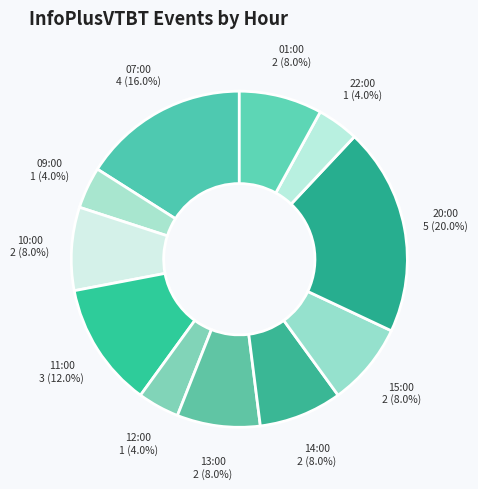

Does 01:00 account for over 50% of the chart?

No